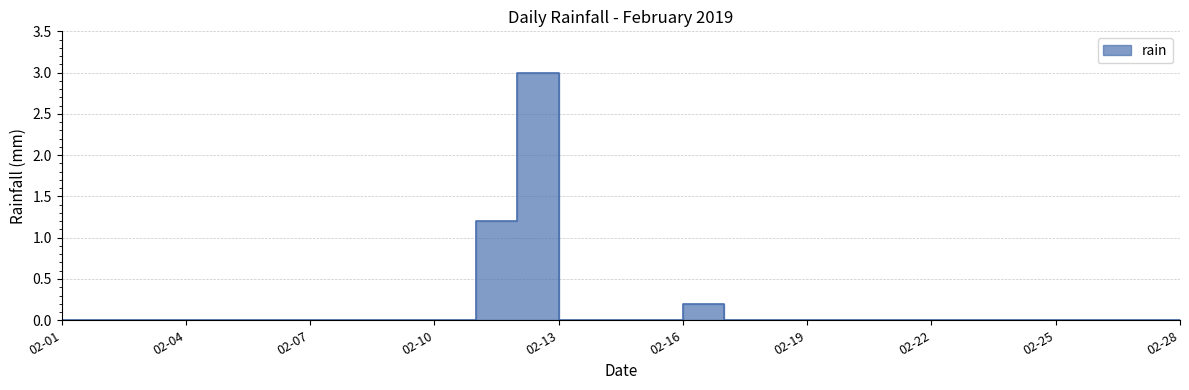

List the labels in order of value, smallest first.

2019-02-01, 2019-02-02, 2019-02-03, 2019-02-04, 2019-02-05, 2019-02-06, 2019-02-07, 2019-02-08, 2019-02-09, 2019-02-10, 2019-02-13, 2019-02-14, 2019-02-15, 2019-02-17, 2019-02-18, 2019-02-19, 2019-02-20, 2019-02-21, 2019-02-22, 2019-02-23, 2019-02-24, 2019-02-25, 2019-02-26, 2019-02-27, 2019-02-28, 2019-02-16, 2019-02-11, 2019-02-12